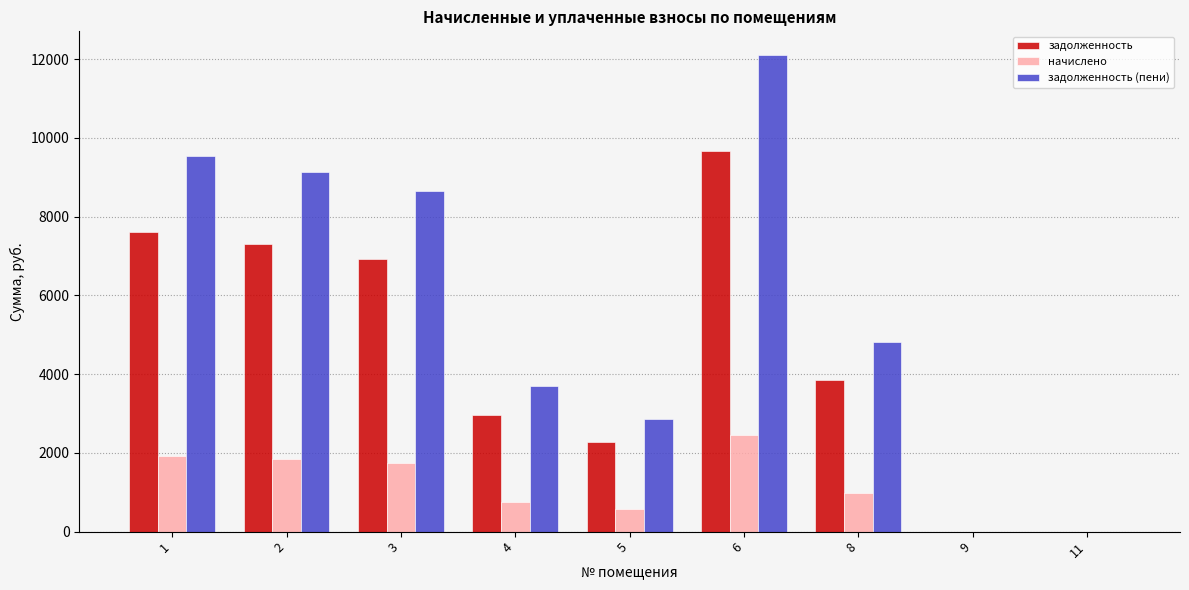

True or false: задолженность (пени) has a value of 0.0 at 11.

True